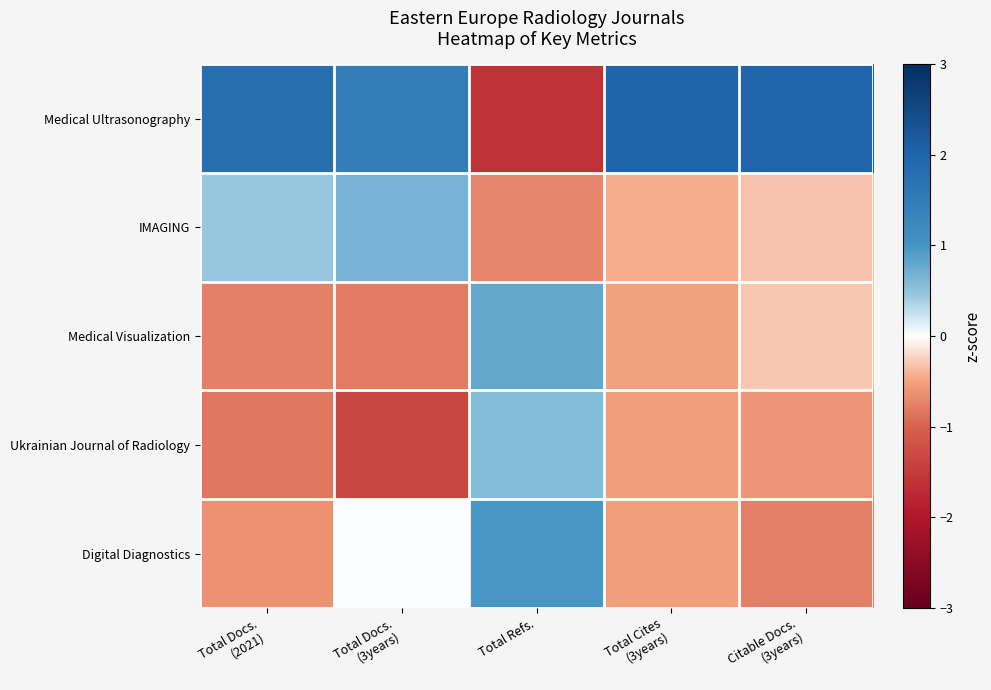

Which series has the largest range (max minus min)?

Medical Ultrasonography